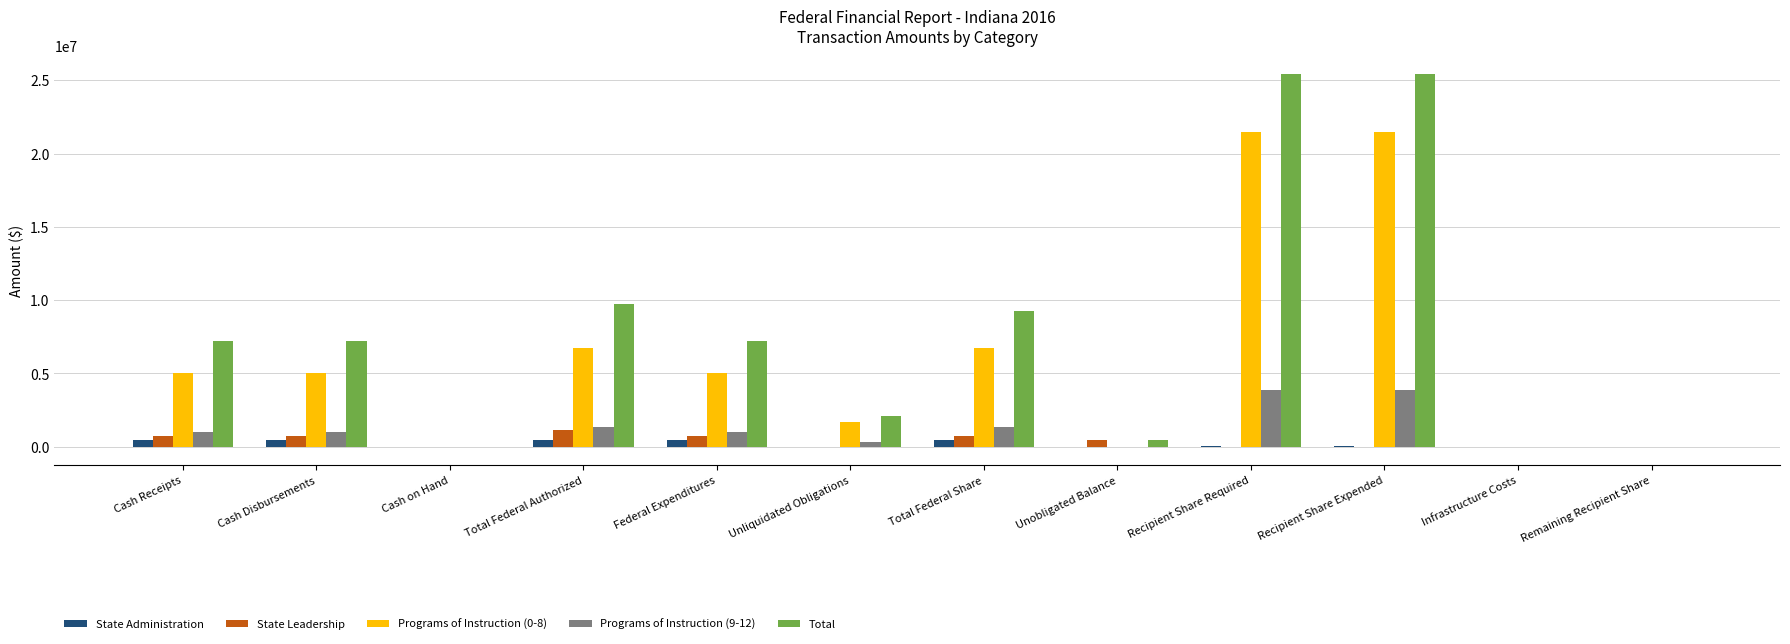

What is the sum of all State Leadership values?

4410728